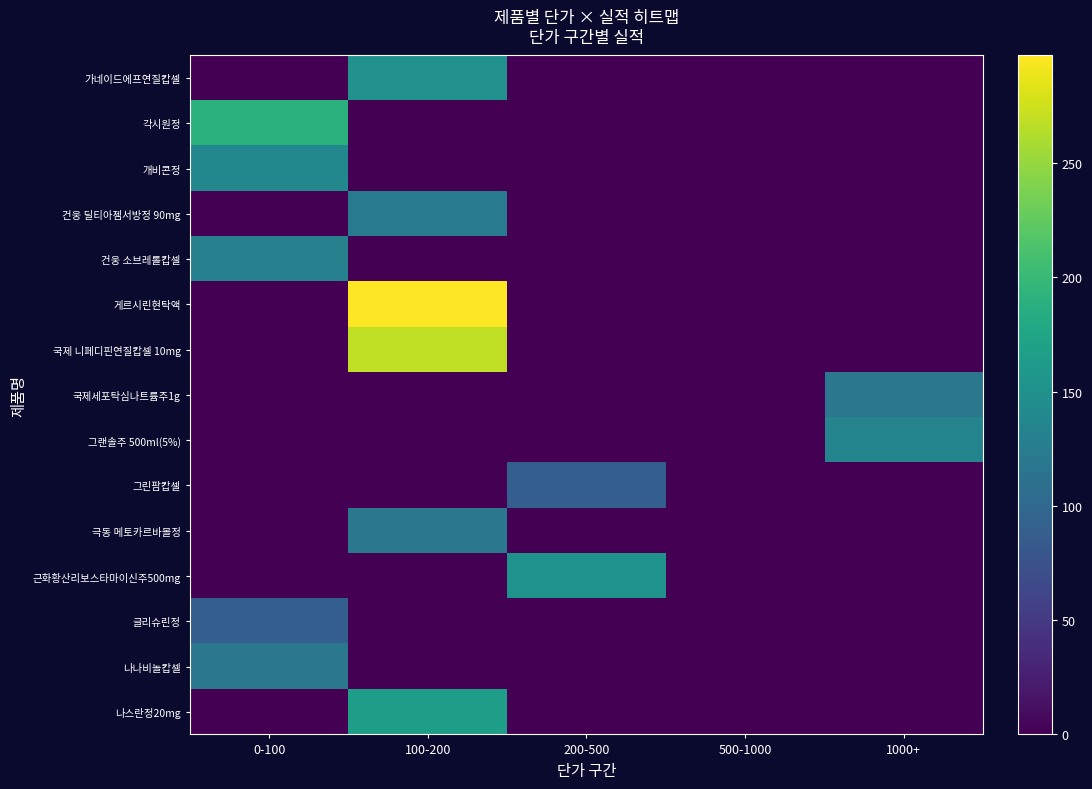

Reading left to right, transcribe all the data shown in this chart.

가네이드에프연질캅셀: 0-100=0	100-200=150	200-500=0	500-1000=0	1000+=0
각시원정: 0-100=190	100-200=0	200-500=0	500-1000=0	1000+=0
개비콘정: 0-100=139	100-200=0	200-500=0	500-1000=0	1000+=0
건웅 딜티아젬서방정 90mg: 0-100=0	100-200=124	200-500=0	500-1000=0	1000+=0
건웅 소브레롤캅셀: 0-100=129	100-200=0	200-500=0	500-1000=0	1000+=0
게르시린현탁액: 0-100=0	100-200=297	200-500=0	500-1000=0	1000+=0
국제 니페디핀연질캅셀 10mg: 0-100=0	100-200=268	200-500=0	500-1000=0	1000+=0
국제세포탁심나트륨주1g: 0-100=0	100-200=0	200-500=0	500-1000=0	1000+=118
그랜솔주 500ml(5%): 0-100=0	100-200=0	200-500=0	500-1000=0	1000+=134
그린팜캅셀: 0-100=0	100-200=0	200-500=89	500-1000=0	1000+=0
극동 메토카르바몰정: 0-100=0	100-200=118	200-500=0	500-1000=0	1000+=0
근화황산리보스타마이신주500mg: 0-100=0	100-200=0	200-500=151	500-1000=0	1000+=0
글리슈린정: 0-100=89	100-200=0	200-500=0	500-1000=0	1000+=0
나나비놀캅셀: 0-100=118	100-200=0	200-500=0	500-1000=0	1000+=0
나스란정20mg: 0-100=0	100-200=165	200-500=0	500-1000=0	1000+=0